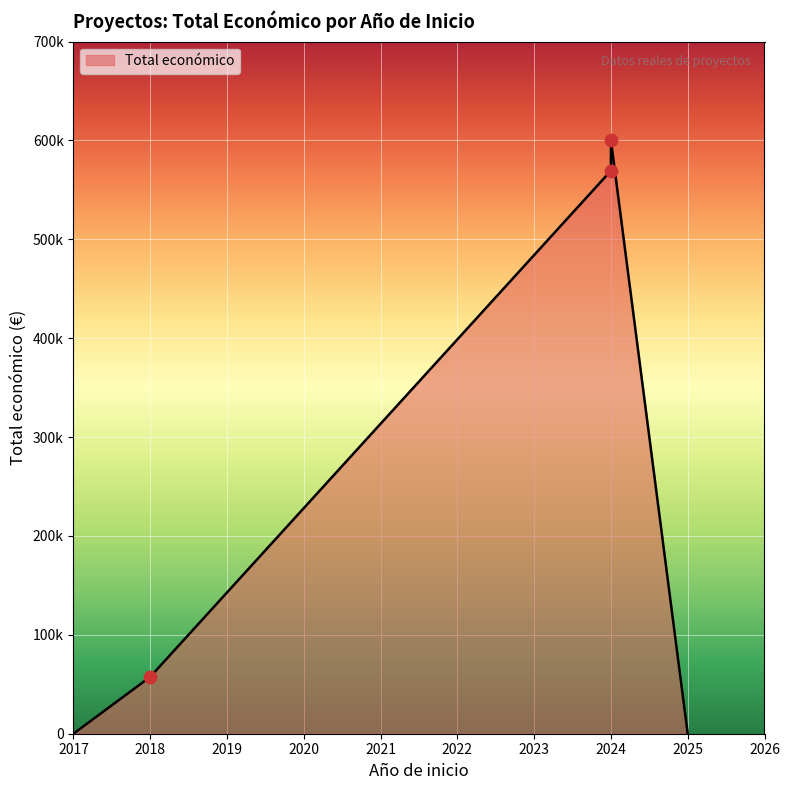

Approximately how many times larger is the value at 2024 compared to 2018?

9.9